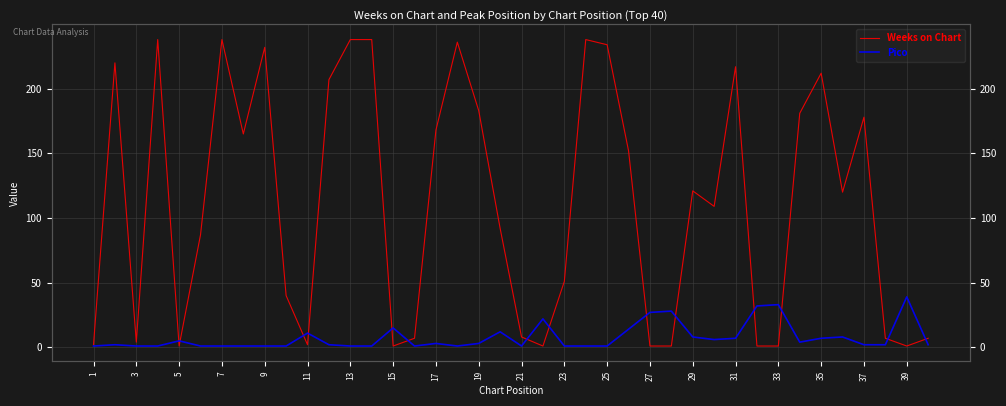

After their last crossing, which series has the higher values: Pico or Weeks on Chart?

Weeks on Chart